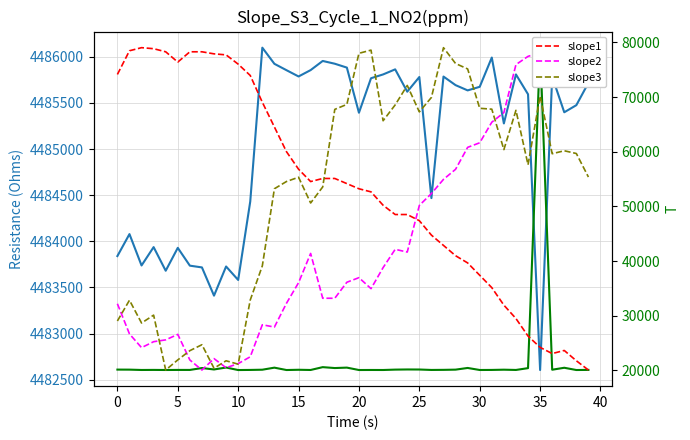

Between 16 and 28, which series saw the biggest shift?

slope3